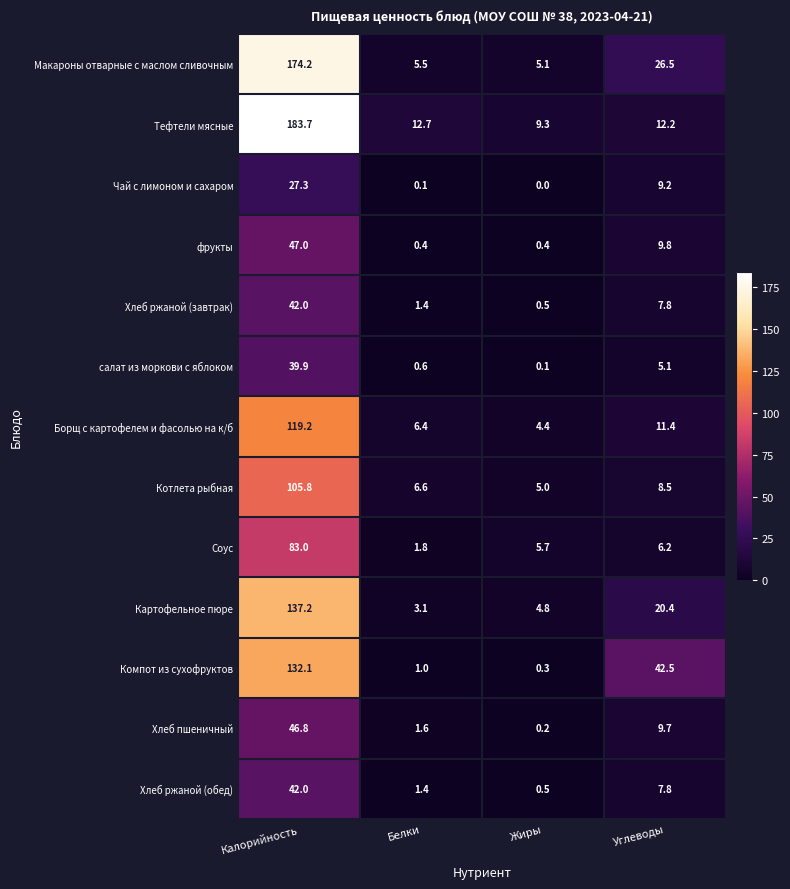

Between Жиры and Углеводы, which series saw the biggest shift?

Компот из сухофруктов